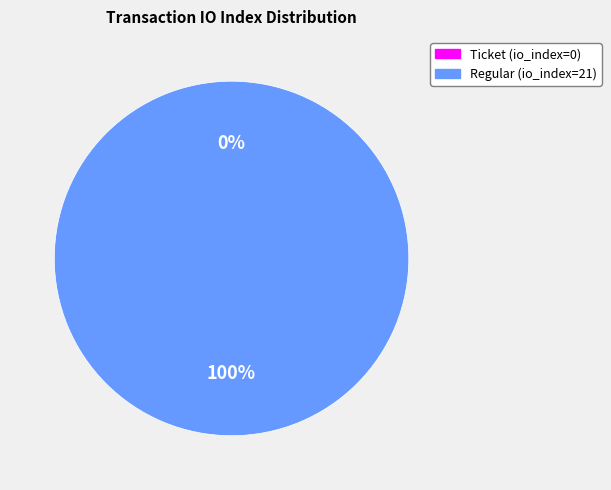

How many slices are in this pie chart?

2